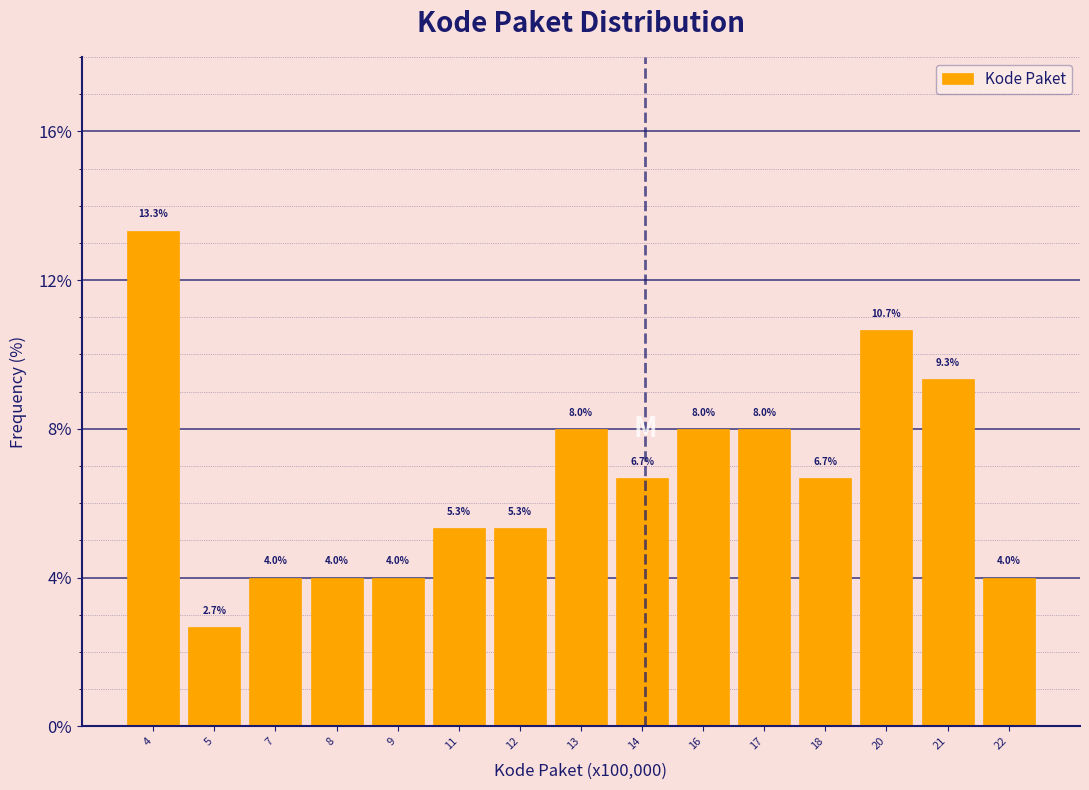

Reading left to right, extract all data points from this chart.

13.3	2.7	4.0	4.0	4.0	5.3	5.3	8.0	6.7	8.0	8.0	6.7	10.7	9.3	4.0